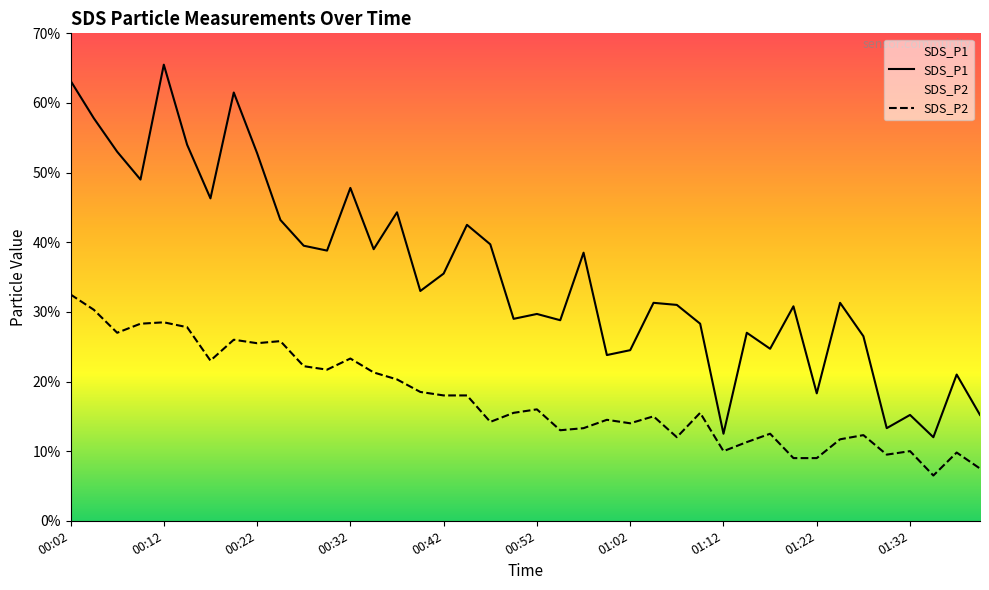

True or false: SDS_P2 and SDS_P1 cross at least once.

False